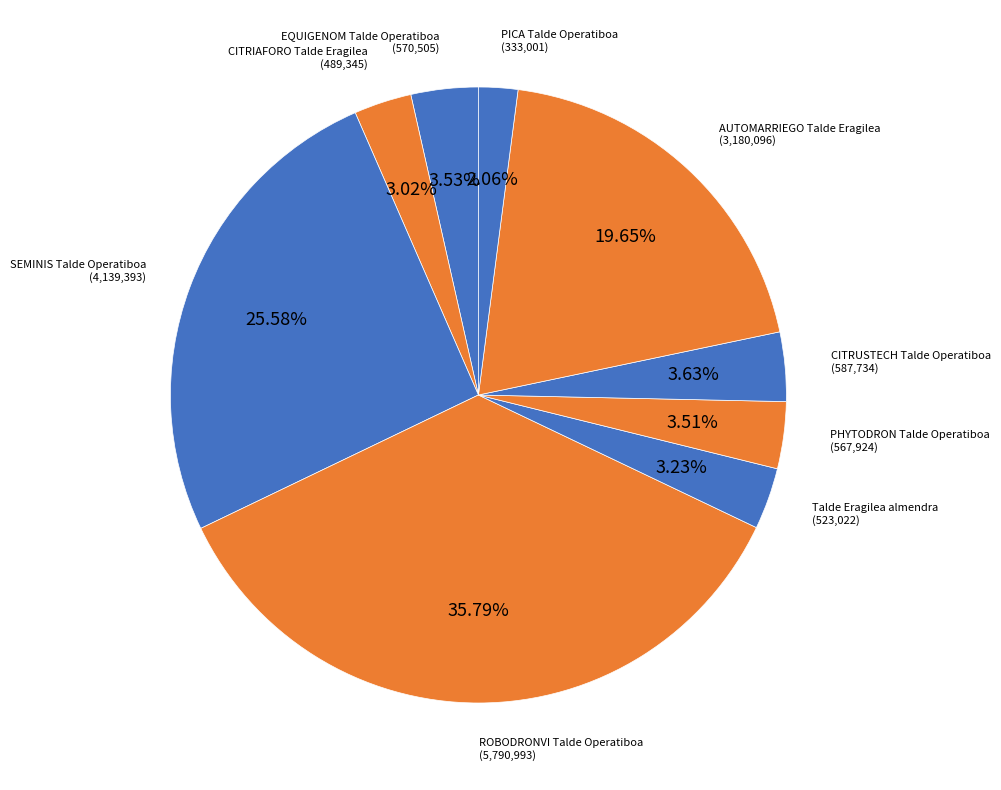

Is there a majority slice in this chart?

No